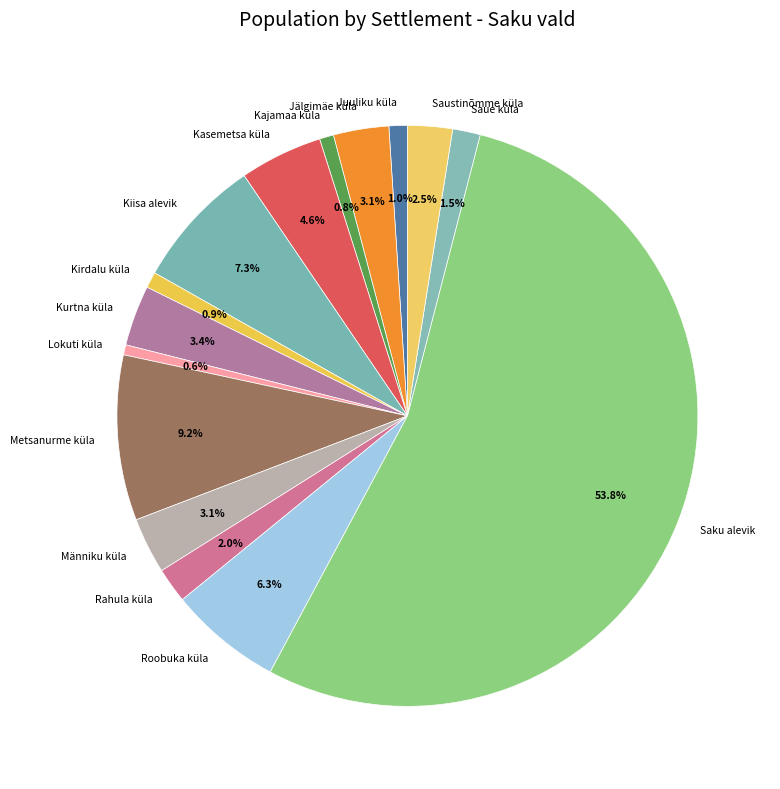

Do Rahula küla and Männiku küla together represent more than half of the pie?

No